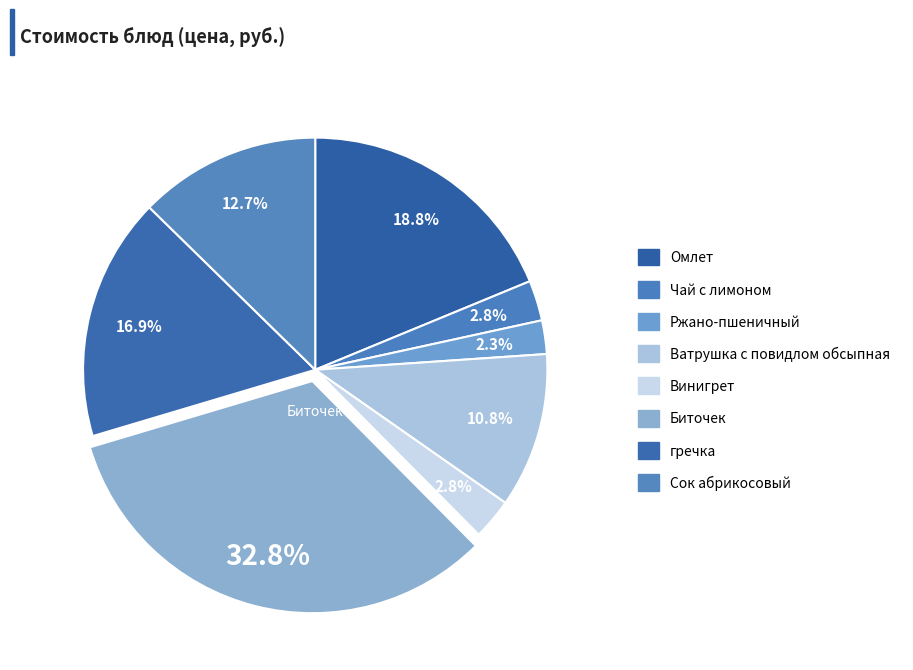

To the nearest percent, what is the average slice percentage?

13%